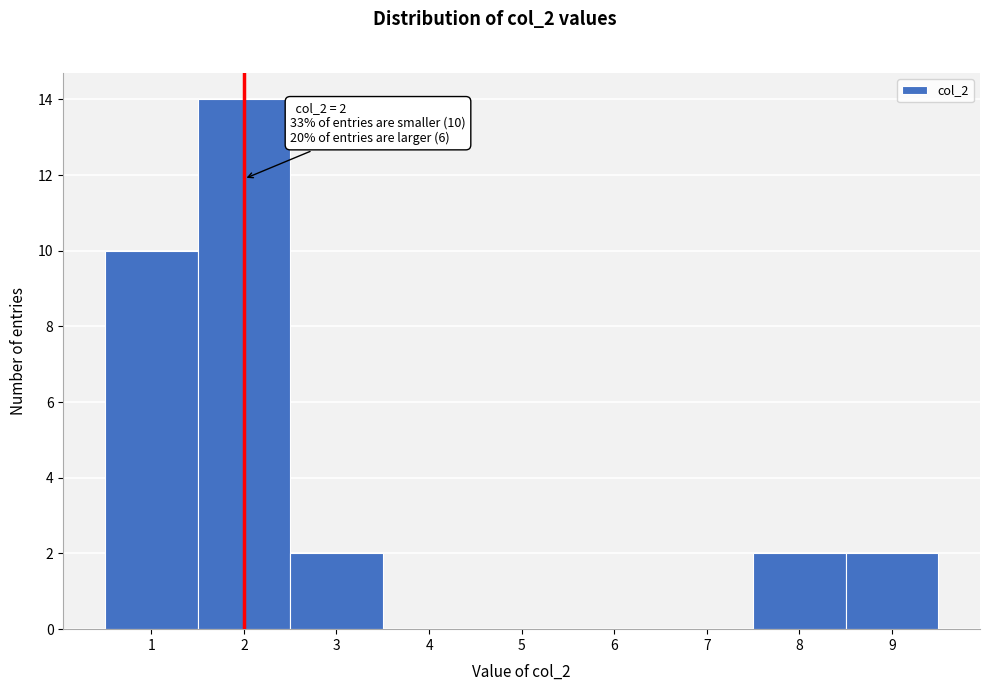

Which range on the x-axis has the tallest bar?

1.5 to 2.5